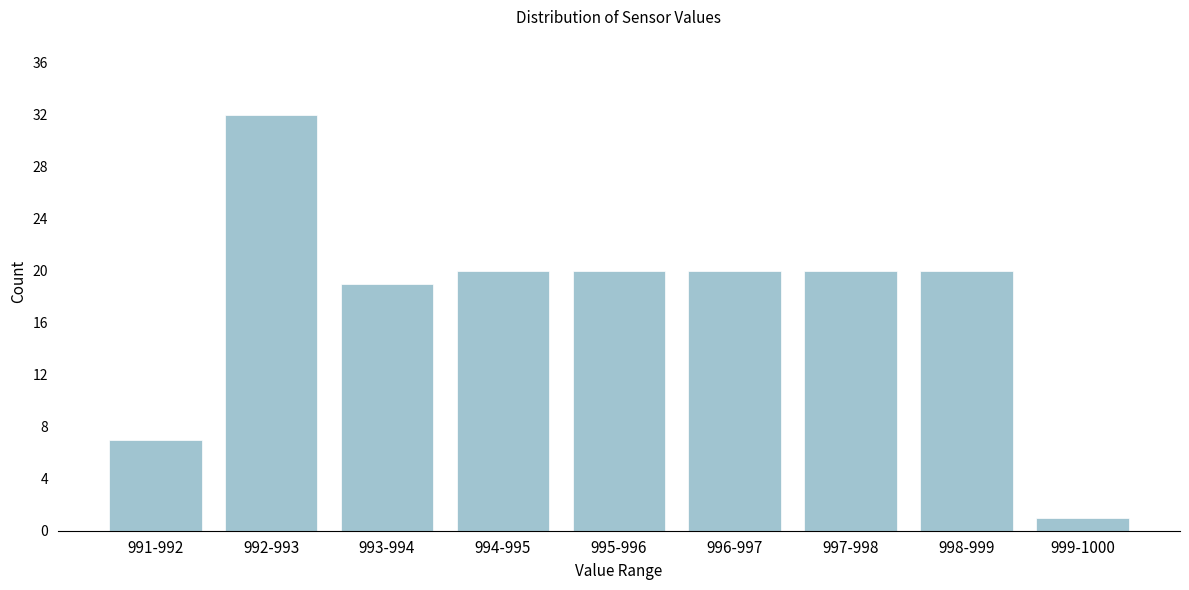

Reading left to right, extract all data points from this chart.

7	32	19	20	20	20	20	20	1